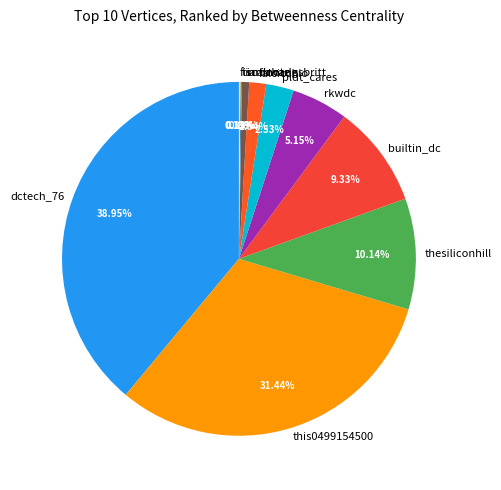

Approximately how many times larger is the value at rkwdc compared to builtin_dc?

0.6